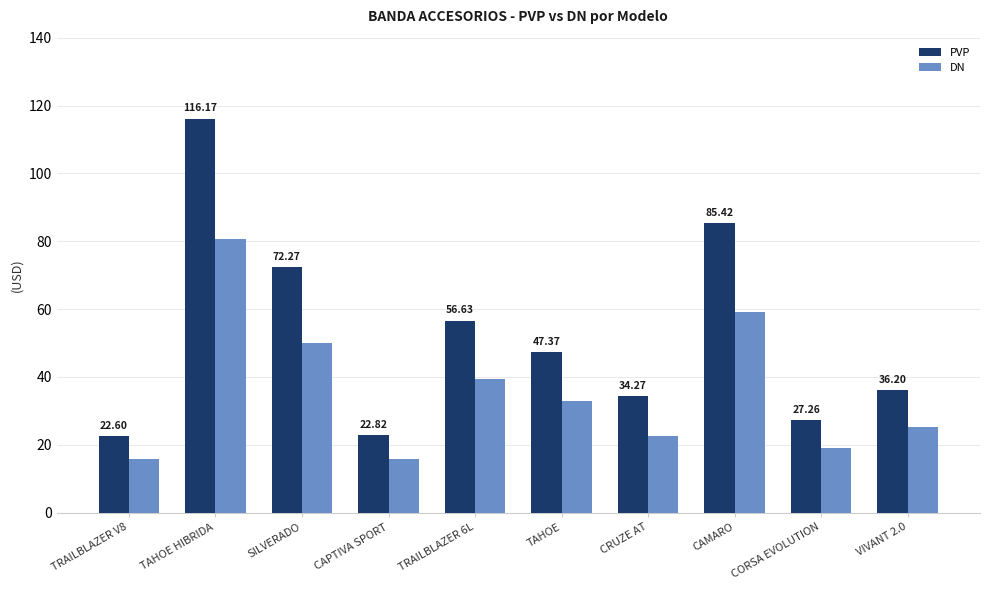

True or false: PVP has a value of 47.4 at TAHOE.

True